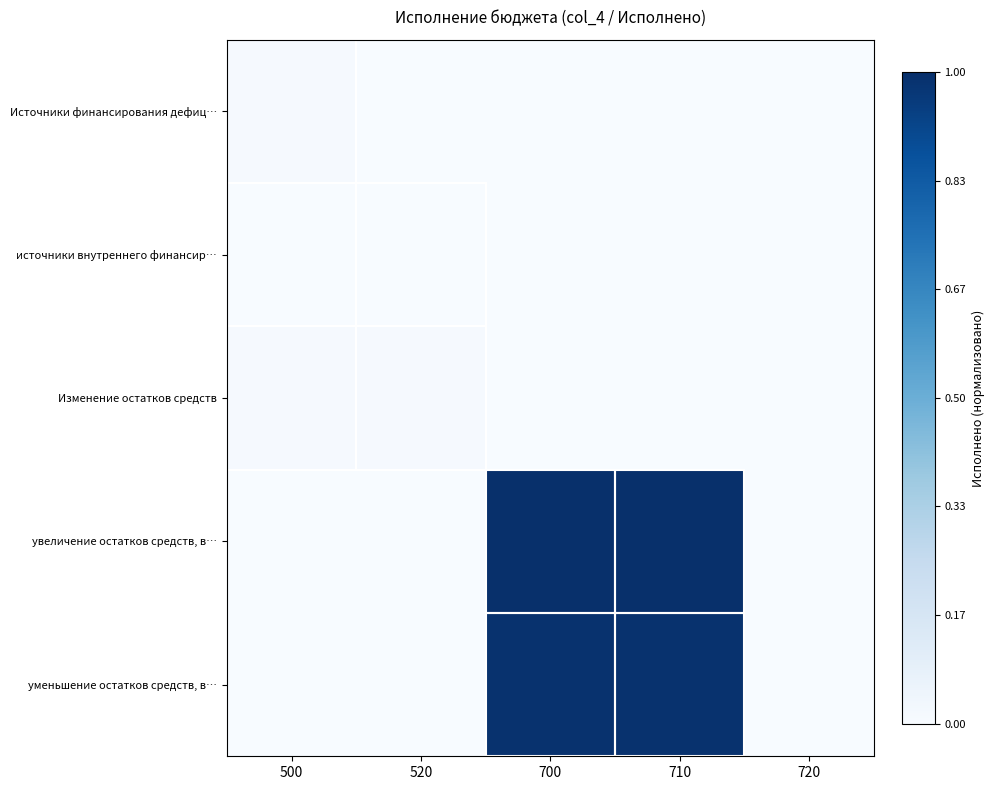

How many data points does each series have?

5